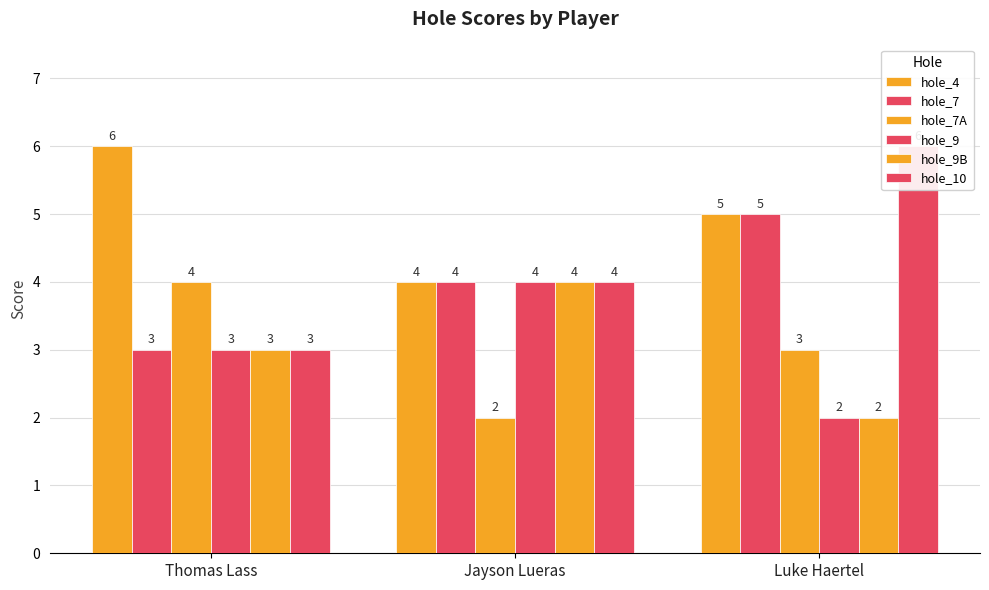

Reading right to left, list all the values displayed in this chart.

hole_4: Luke Haertel=5	Jayson Lueras=4	Thomas Lass=6
hole_7: Luke Haertel=5	Jayson Lueras=4	Thomas Lass=3
hole_7A: Luke Haertel=3	Jayson Lueras=2	Thomas Lass=4
hole_9: Luke Haertel=2	Jayson Lueras=4	Thomas Lass=3
hole_9B: Luke Haertel=2	Jayson Lueras=4	Thomas Lass=3
hole_10: Luke Haertel=6	Jayson Lueras=4	Thomas Lass=3